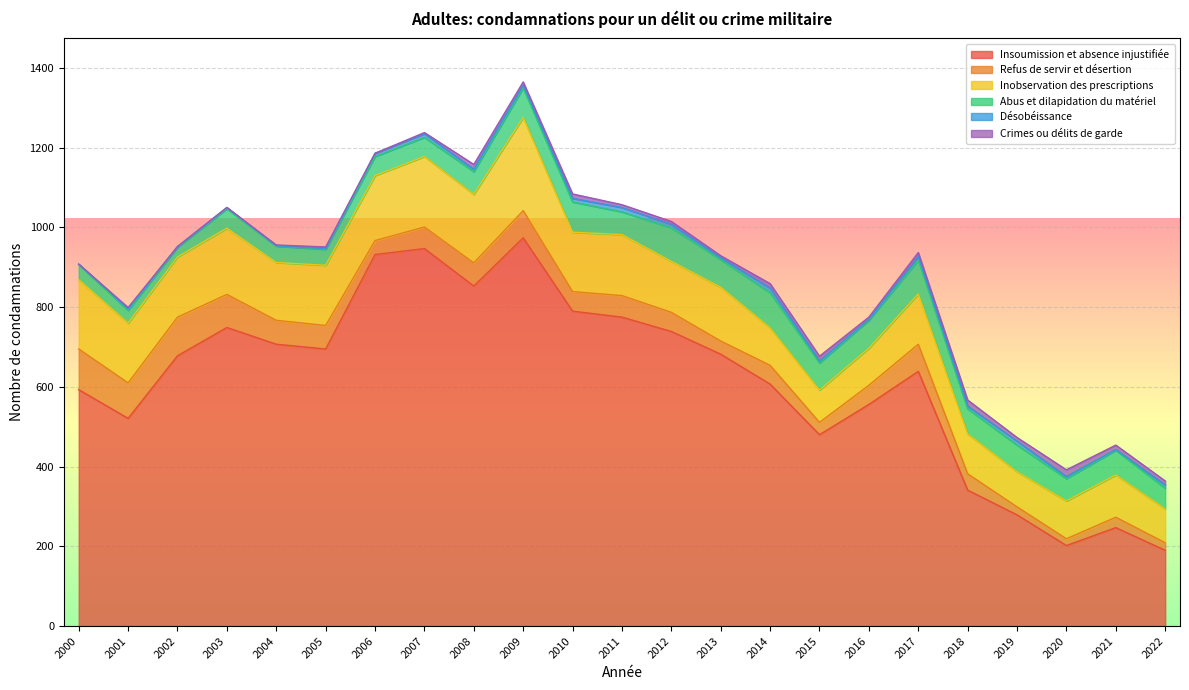

The value of Crimes ou délits de garde at 2017 is 7. True or false?

False